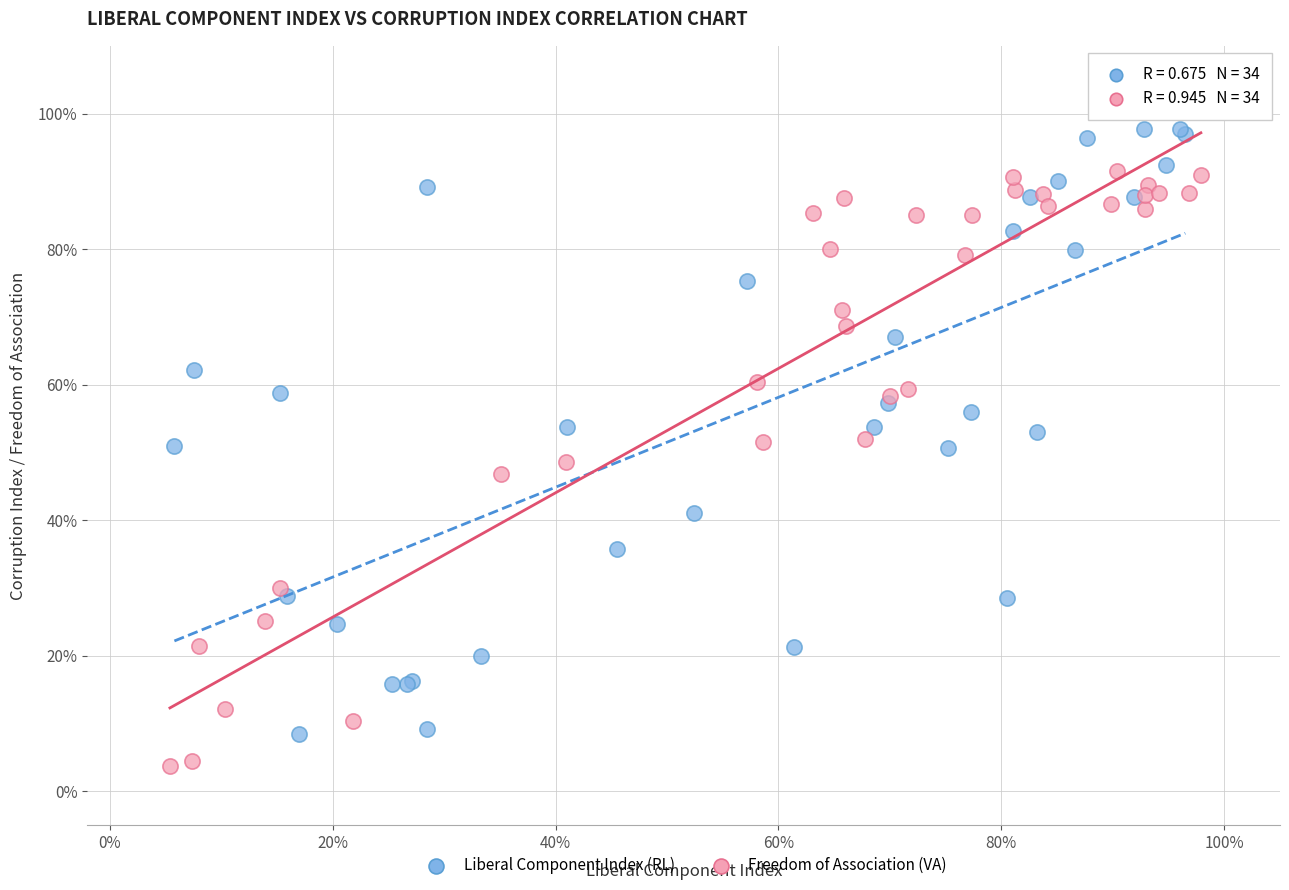

What are all the series names shown in the legend?

Liberal Component Index (RL), Freedom of Association (VA)